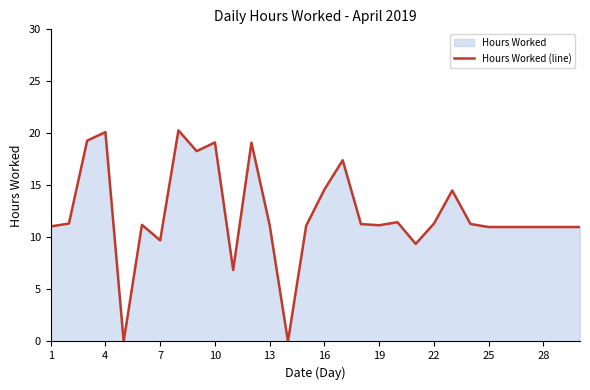

What is the difference between the maximum and minimum values?

20.3